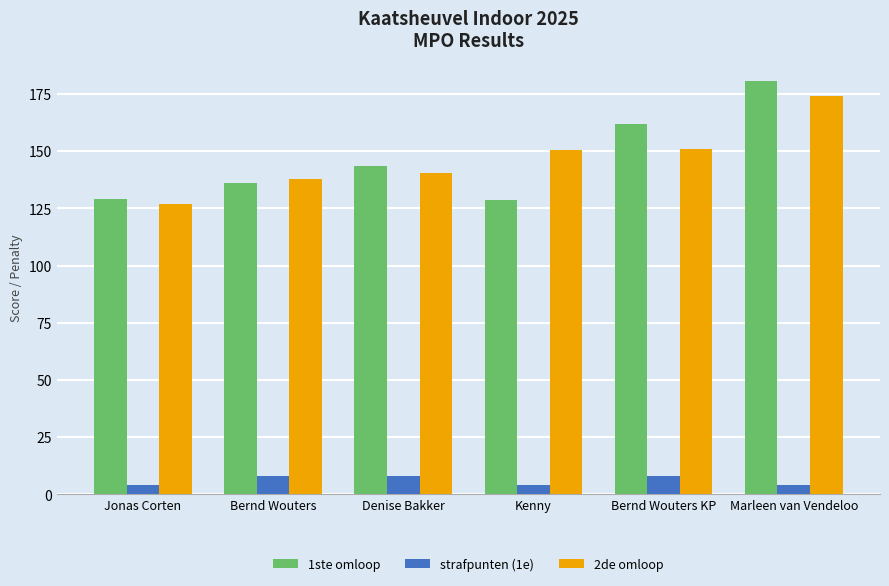

Count the number of categories in the chart.

6